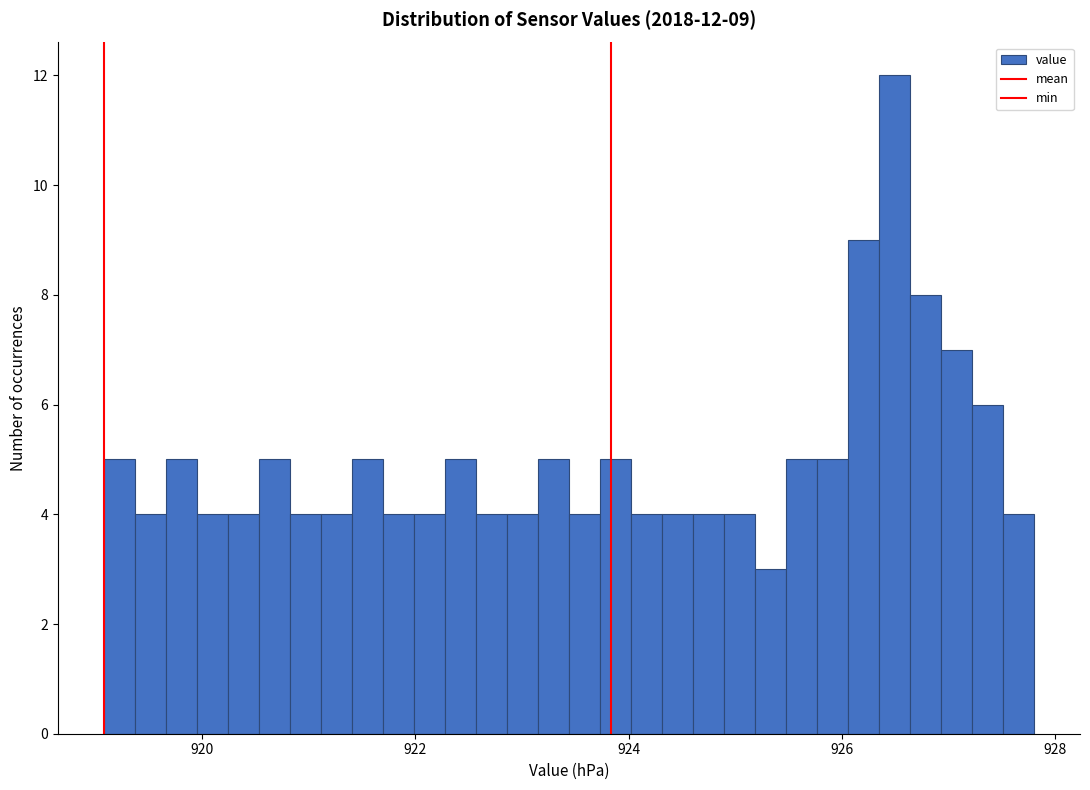

Around what value on the x-axis is the tallest bar? Give the approximate position of its centre, as read against the axis.

926.4